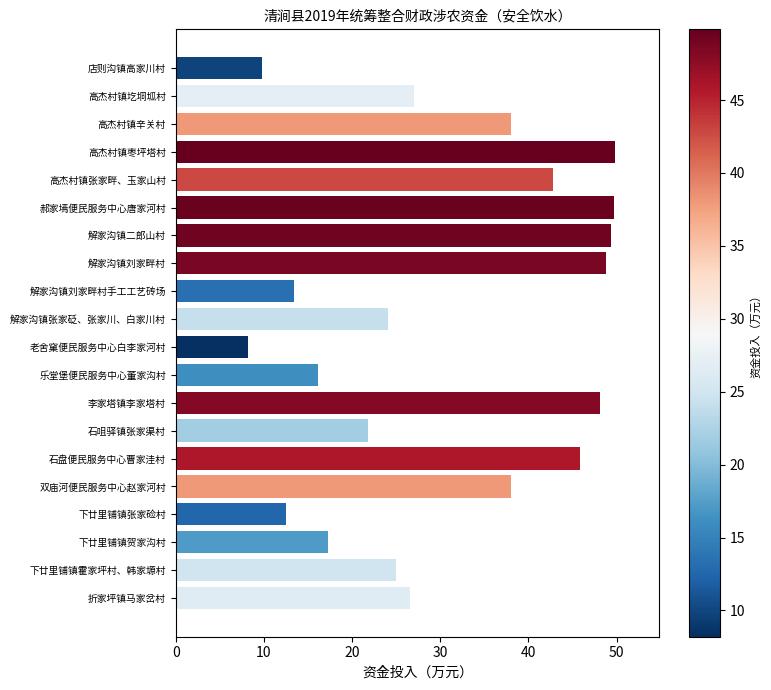

How many bars are there in total?

20